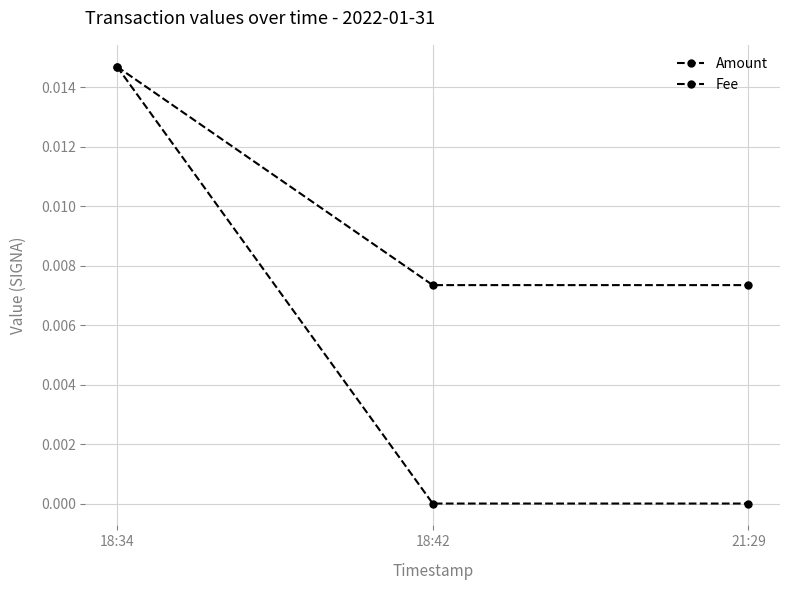

Does the chart have visible grid lines?

Yes